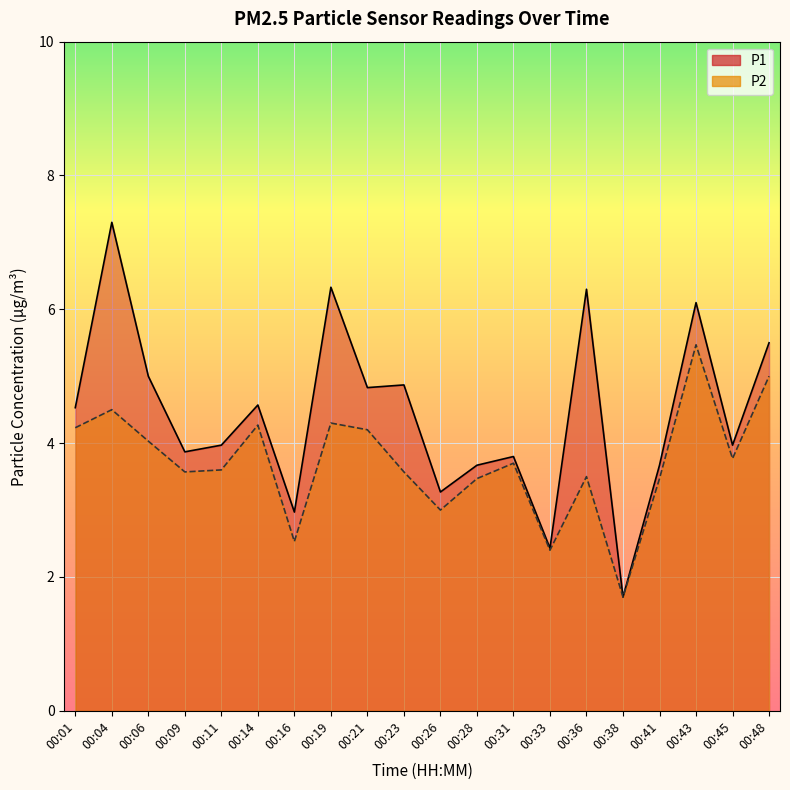

What is the value of the P1 point at the 7th from the left?

3.0